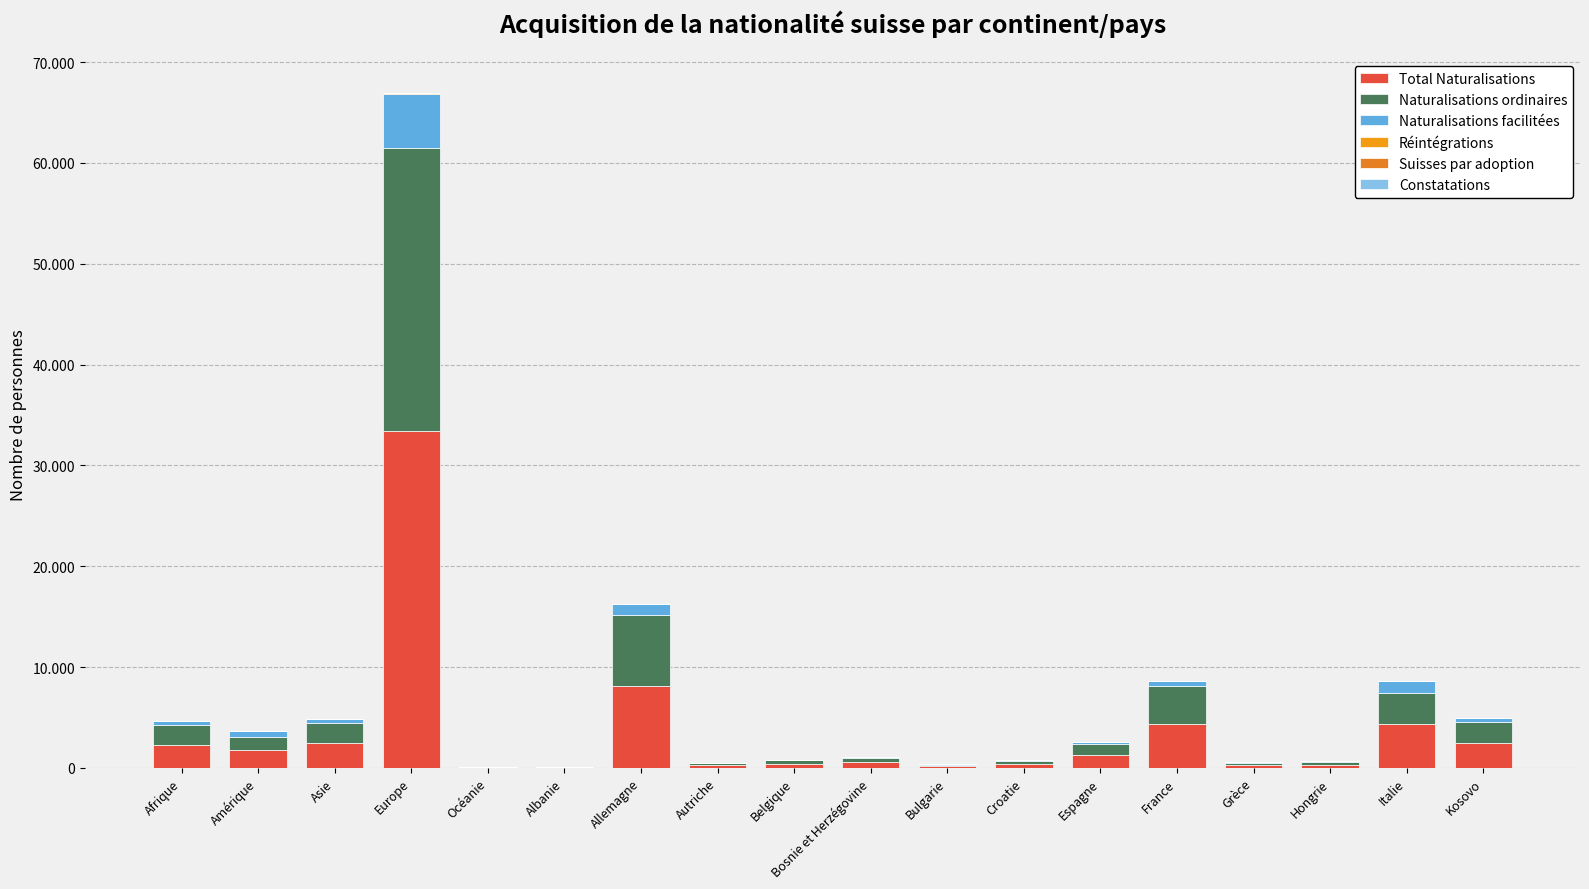

Does the chart contain stacked bars?

Yes